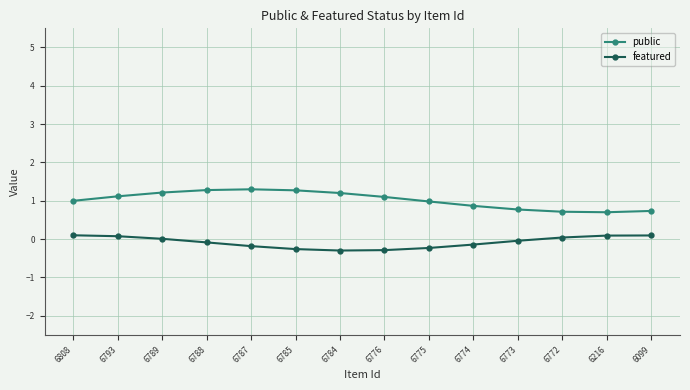

List the series in order of their overall mean, lowest first.

featured, public